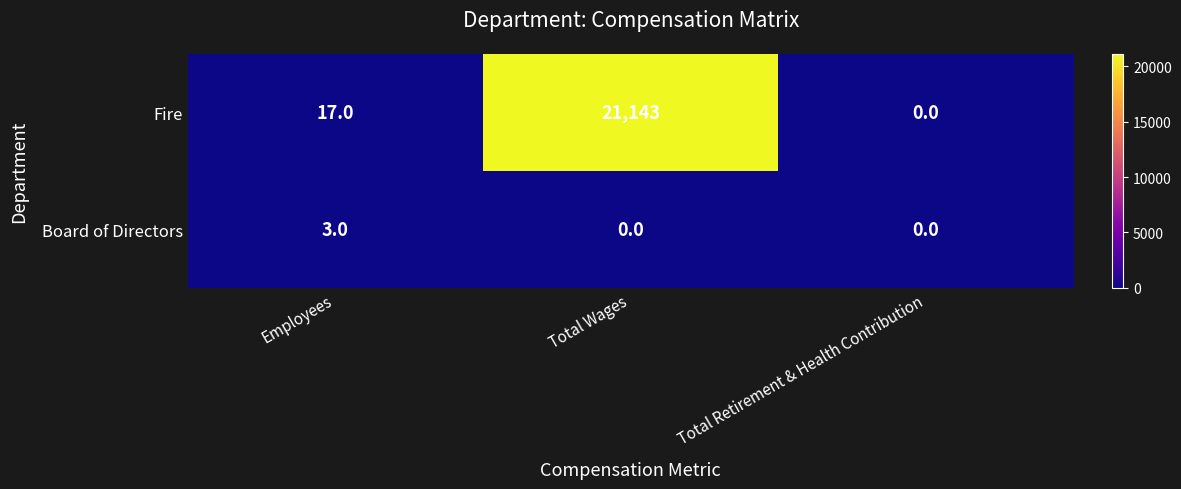

What is the difference between the Fire values at Total Retirement & Health Contribution and Total Wages?

21143